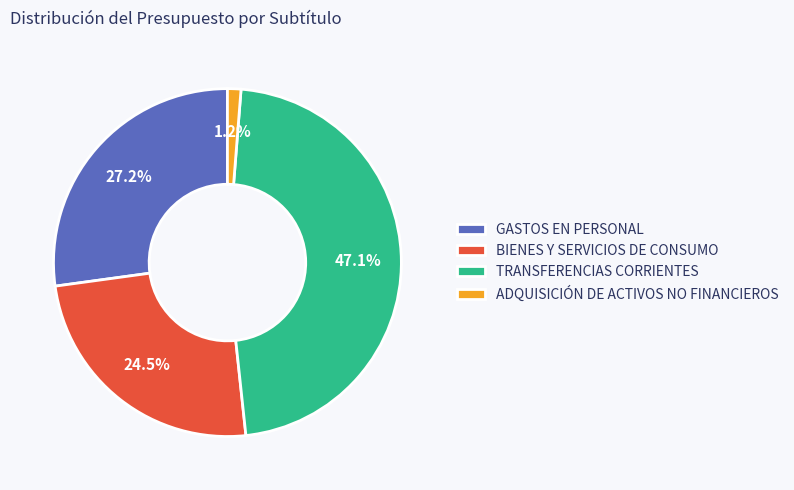

What is the largest slice in the pie chart?

TRANSFERENCIAS CORRIENTES